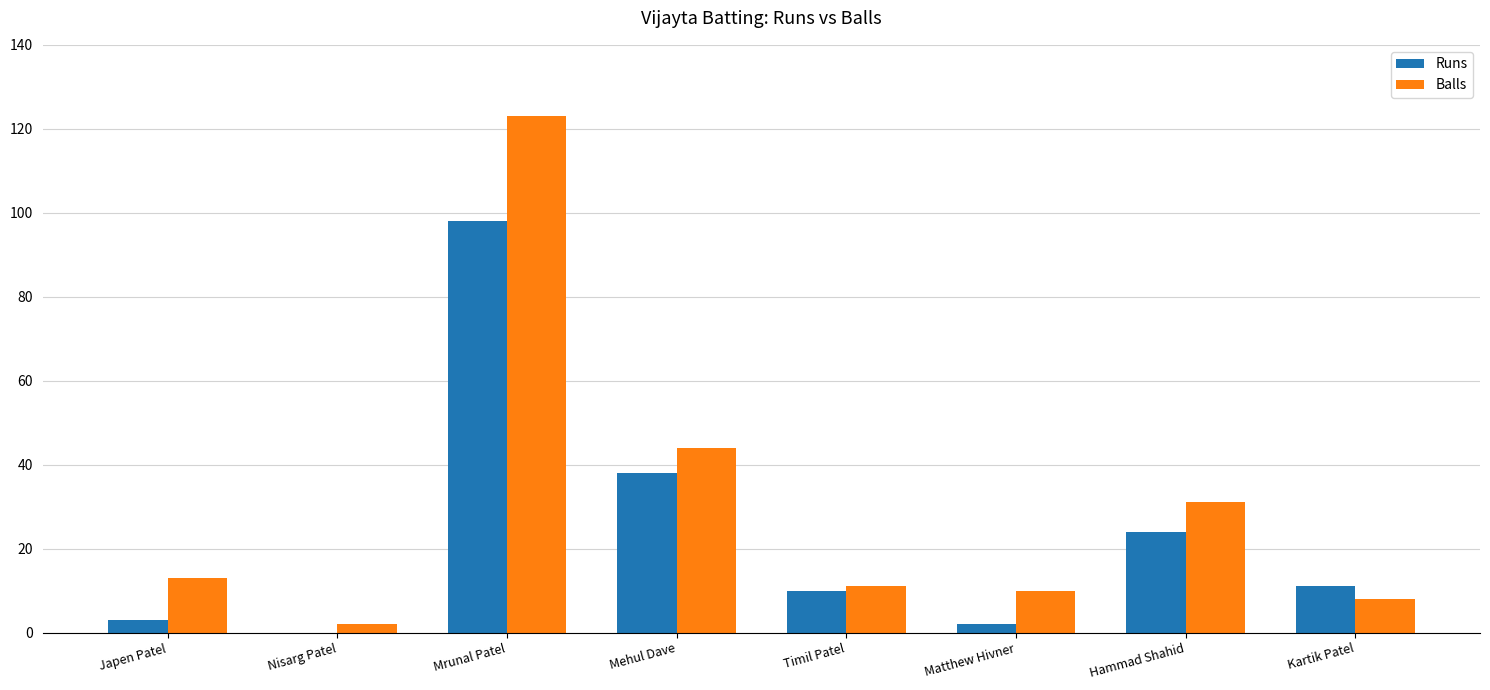

At which label is Balls closest to 62?

Mehul Dave